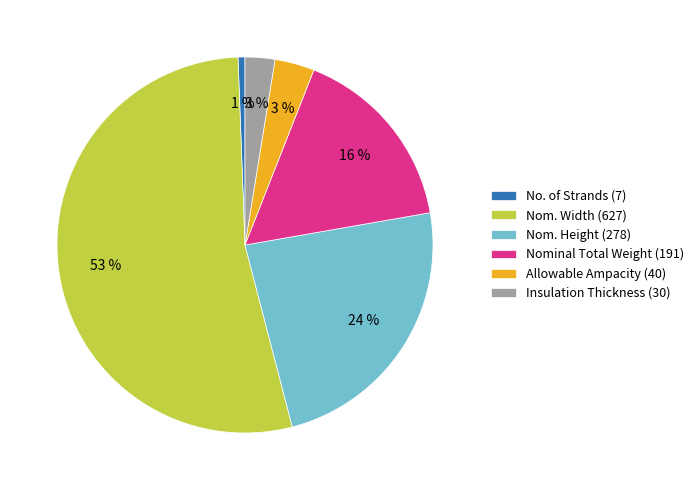

Which has a higher value, Nom. Height (278) or No. of Strands (7)?

Nom. Height (278)